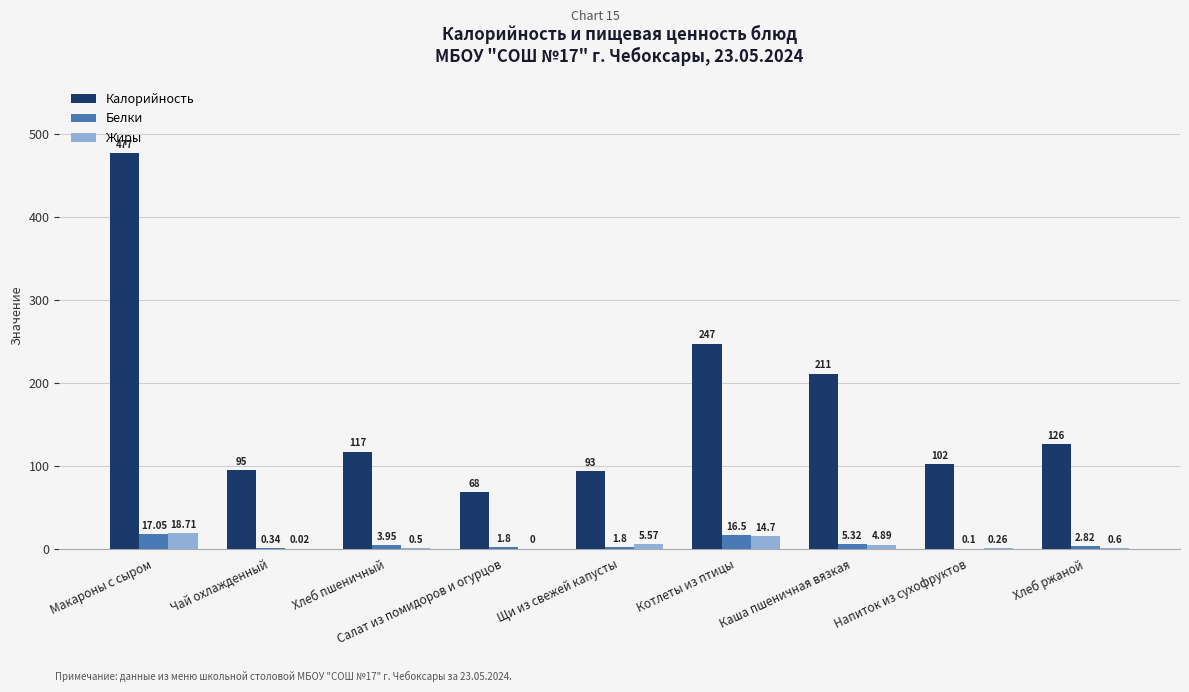

At which label does Жиры reach its peak?

Макароны с сыром